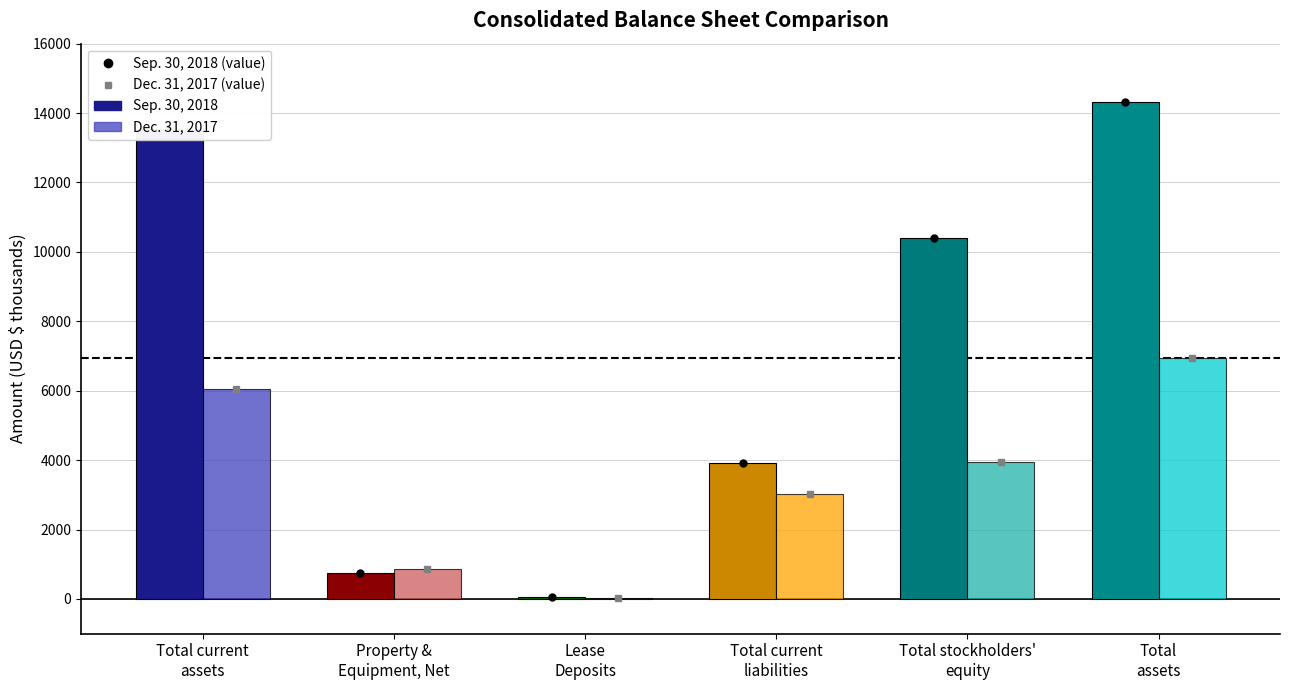

What is the difference between the Sep. 30, 2018 values at Total current
liabilities and Lease
Deposits?

3875